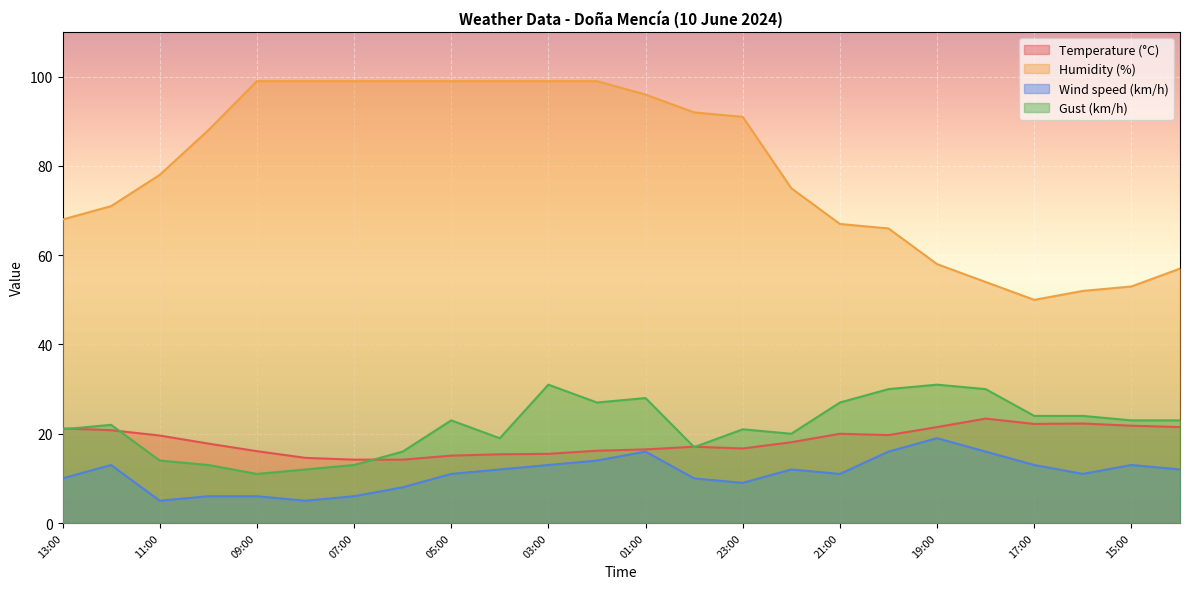

Between 01:00 and 00:00, which is larger?

00:00